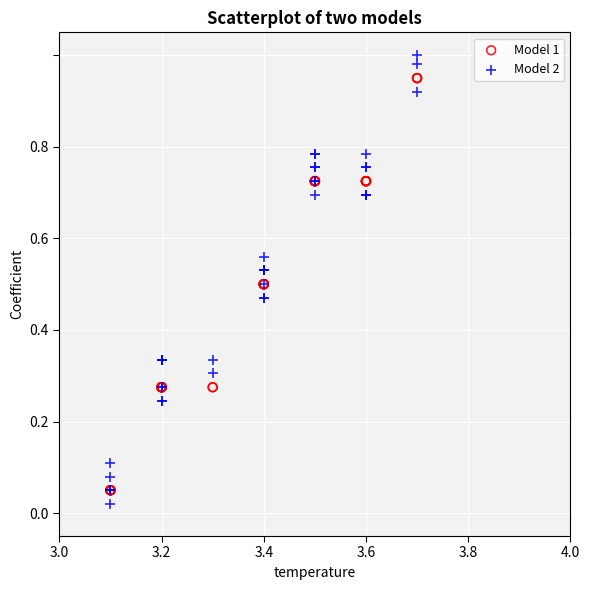

What are all the series names shown in the legend?

Model 1, Model 2